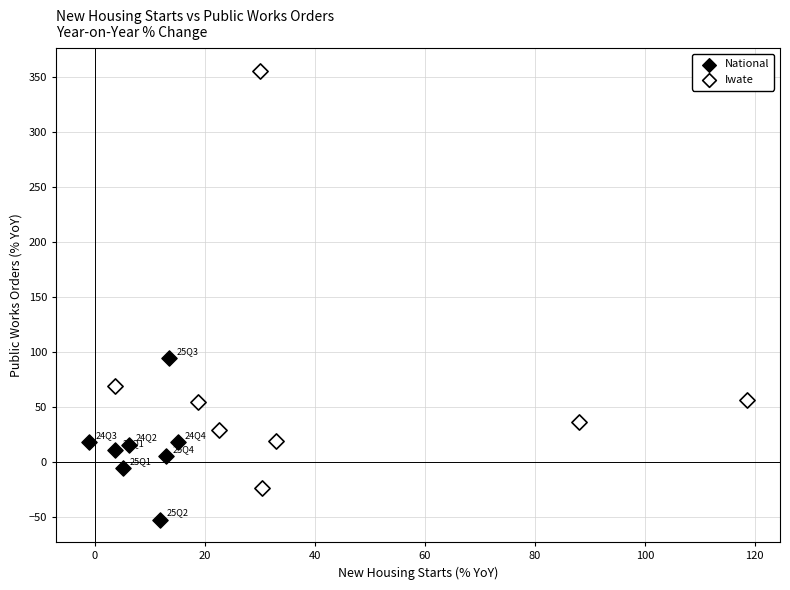

Which series reaches the minimum Y coordinate?

National